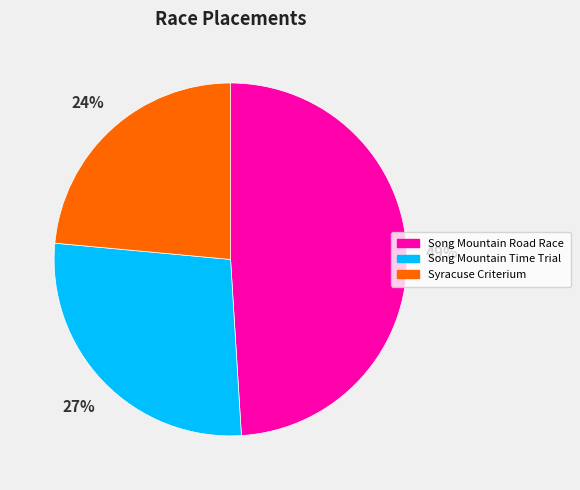

True or false: Song Mountain Time Trial accounts for 36% of the total.

False